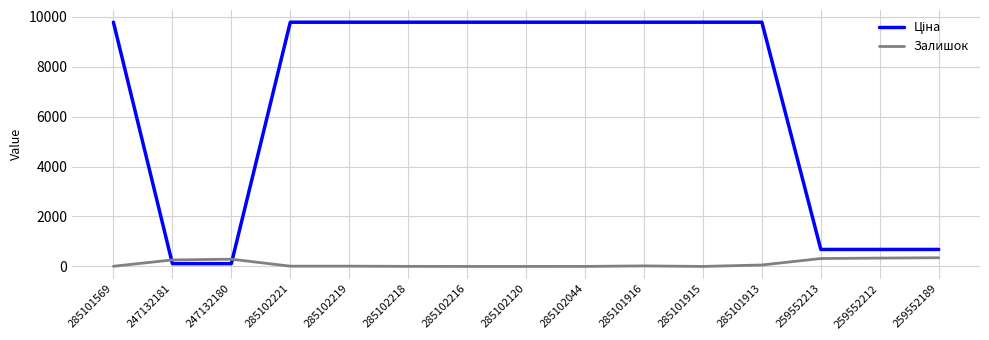

True or false: Залишок has a value of 0.0 at 285102216.

True